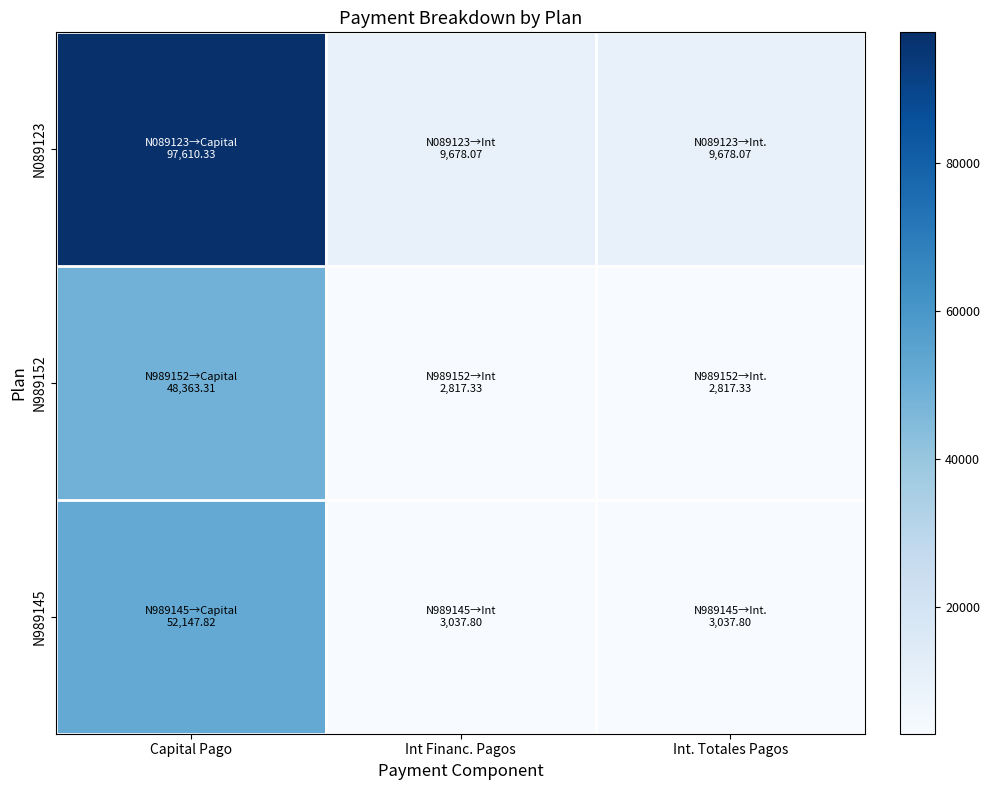

Which series has the largest total across all categories?

N089123